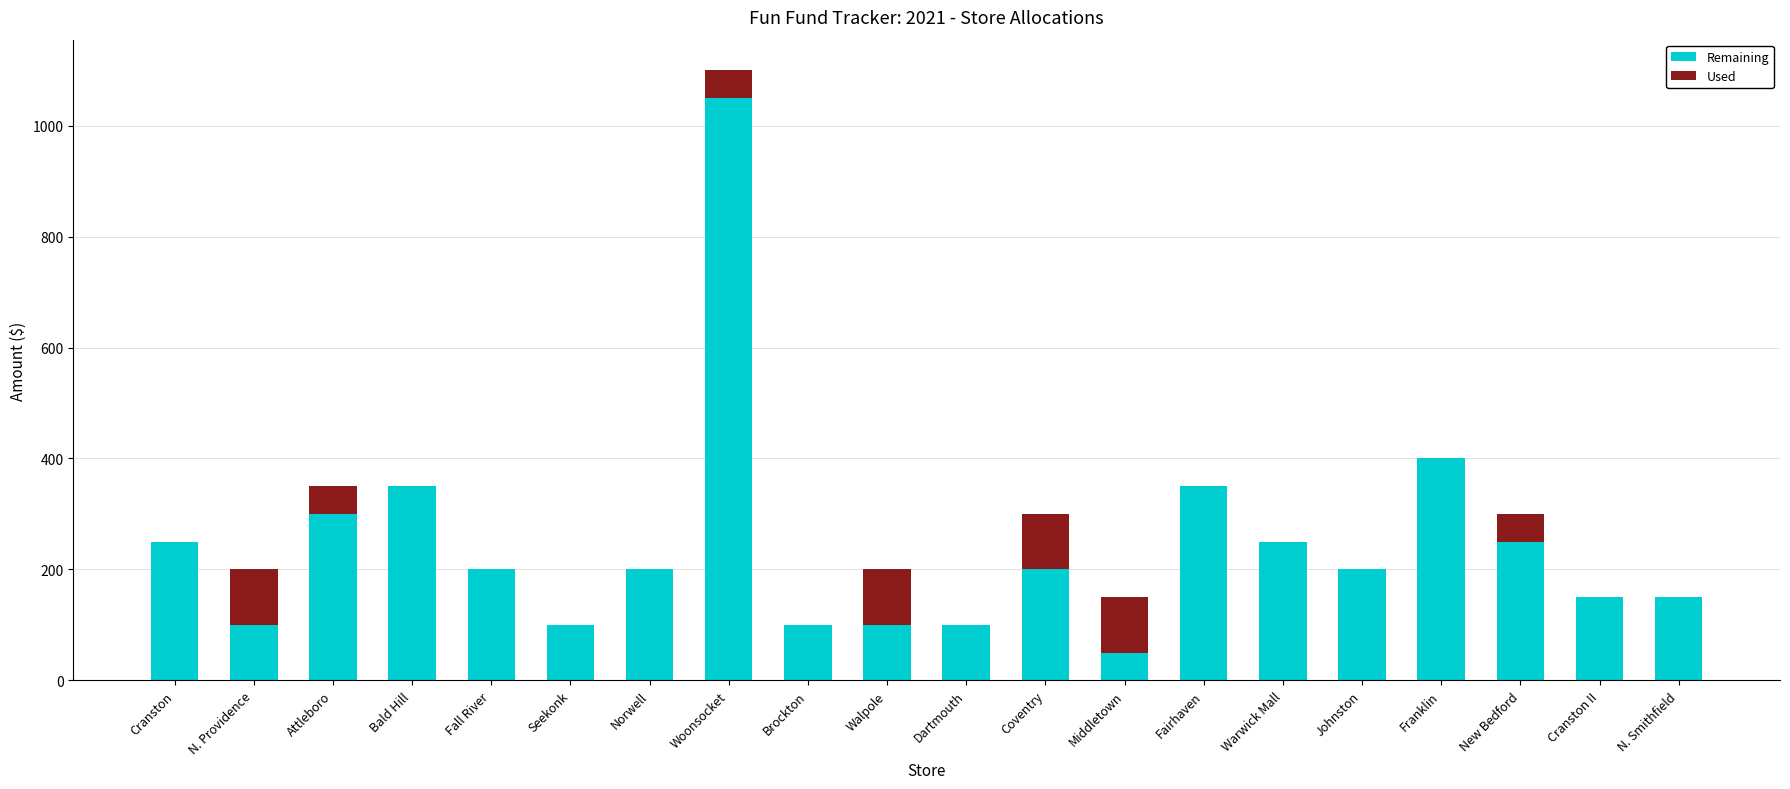

True or false: Remaining has a value of 292 at Coventry.

False